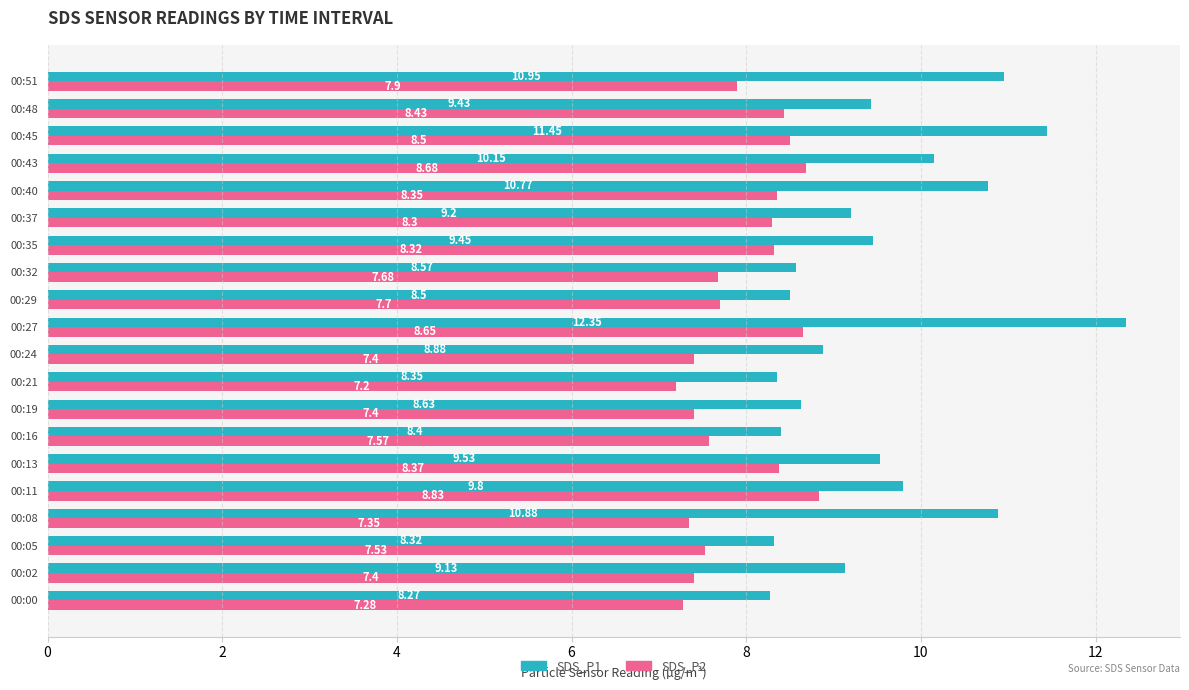

What are all the series names shown in the legend?

SDS_P1, SDS_P2